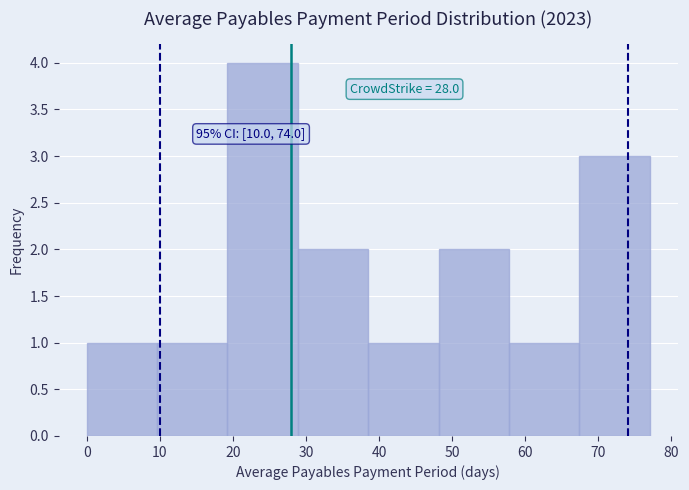

Over which range of the x-axis is the bar tallest?

19 to 29